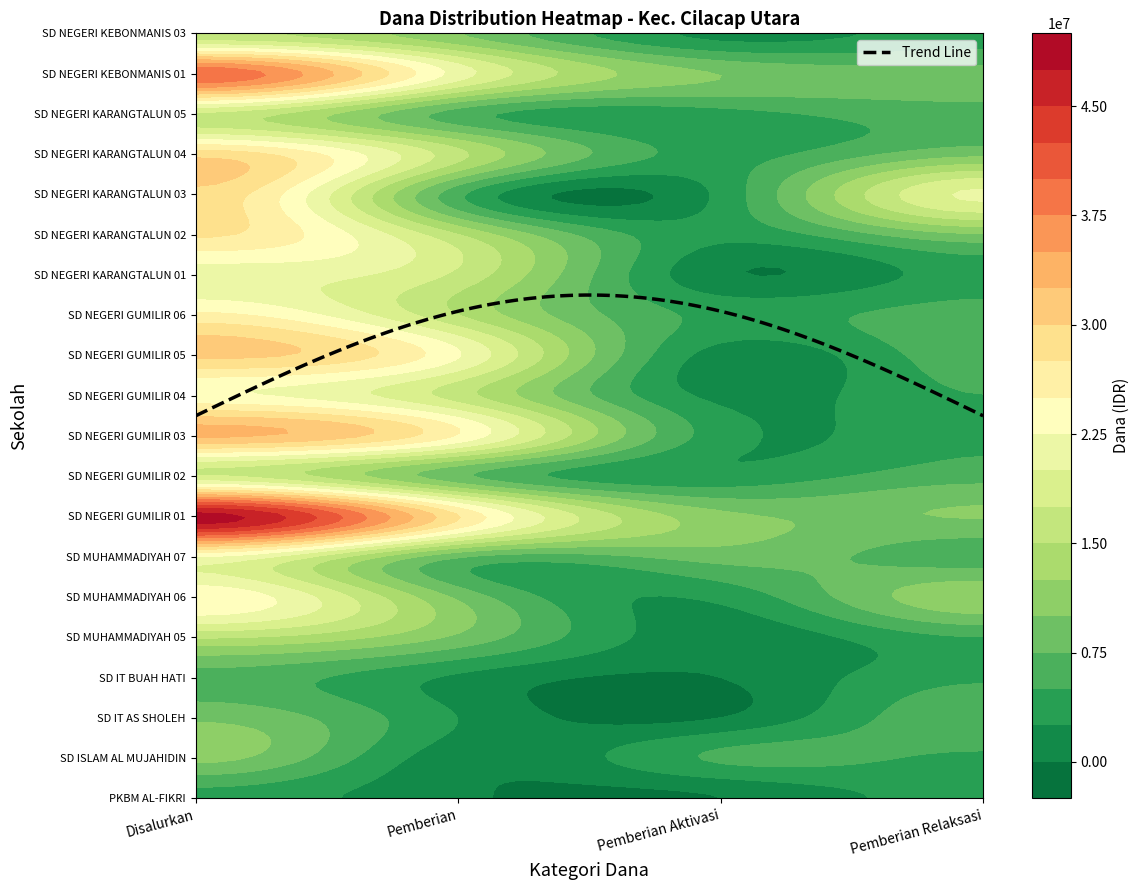

Reading right to left, transcribe all the data shown in this chart.

PKBM AL-FIKRI: Pemberian Relaksasi=3600000	Pemberian Aktivasi=0	Pemberian=450000	Disalurkan=4050000
SD ISLAM AL MUJAHIDIN: Pemberian Relaksasi=4500000	Pemberian Aktivasi=5400000	Pemberian=900000	Disalurkan=10800000
SD IT AS SHOLEH: Pemberian Relaksasi=6975000	Pemberian Aktivasi=0	Pemberian=2475000	Disalurkan=9450000
SD IT BUAH HATI: Pemberian Relaksasi=4500000	Pemberian Aktivasi=0	Pemberian=2025000	Disalurkan=6525000
SD MUHAMMADIYAH 05: Pemberian Relaksasi=4950000	Pemberian Aktivasi=900000	Pemberian=9450000	Disalurkan=15300000
SD MUHAMMADIYAH 06: Pemberian Relaksasi=11925000	Pemberian Aktivasi=3150000	Pemberian=9450000	Disalurkan=24525000
SD MUHAMMADIYAH 07: Pemberian Relaksasi=6075000	Pemberian Aktivasi=8550000	Pemberian=7875000	Disalurkan=22500000
SD NEGERI GUMILIR 01: Pemberian Relaksasi=10125000	Pemberian Aktivasi=10800000	Pemberian=27675000	Disalurkan=48600000
SD NEGERI GUMILIR 02: Pemberian Relaksasi=6525000	Pemberian Aktivasi=3150000	Pemberian=8100000	Disalurkan=17775000
SD NEGERI GUMILIR 03: Pemberian Relaksasi=4500000	Pemberian Aktivasi=3600000	Pemberian=24750000	Disalurkan=32850000
SD NEGERI GUMILIR 04: Pemberian Relaksasi=4950000	Pemberian Aktivasi=1800000	Pemberian=16200000	Disalurkan=22950000
SD NEGERI GUMILIR 05: Pemberian Relaksasi=6525000	Pemberian Aktivasi=1350000	Pemberian=22725000	Disalurkan=30600000
SD NEGERI GUMILIR 06: Pemberian Relaksasi=6300000	Pemberian Aktivasi=4275000	Pemberian=15075000	Disalurkan=25650000
SD NEGERI KARANGTALUN 01: Pemberian Relaksasi=3600000	Pemberian Aktivasi=450000	Pemberian=16875000	Disalurkan=20925000
SD NEGERI KARANGTALUN 02: Pemberian Relaksasi=9675000	Pemberian Aktivasi=3150000	Pemberian=15075000	Disalurkan=27900000
SD NEGERI KARANGTALUN 03: Pemberian Relaksasi=20475000	Pemberian Aktivasi=3150000	Pemberian=5625000	Disalurkan=29250000
SD NEGERI KARANGTALUN 04: Pemberian Relaksasi=9225000	Pemberian Aktivasi=4050000	Pemberian=15750000	Disalurkan=29025000
SD NEGERI KARANGTALUN 05: Pemberian Relaksasi=6525000	Pemberian Aktivasi=4050000	Pemberian=6300000	Disalurkan=16875000
SD NEGERI KEBONMANIS 01: Pemberian Relaksasi=8325000	Pemberian Aktivasi=9900000	Pemberian=21375000	Disalurkan=39600000
SD NEGERI KEBONMANIS 03: Pemberian Relaksasi=3600000	Pemberian Aktivasi=1800000	Pemberian=10125000	Disalurkan=15525000